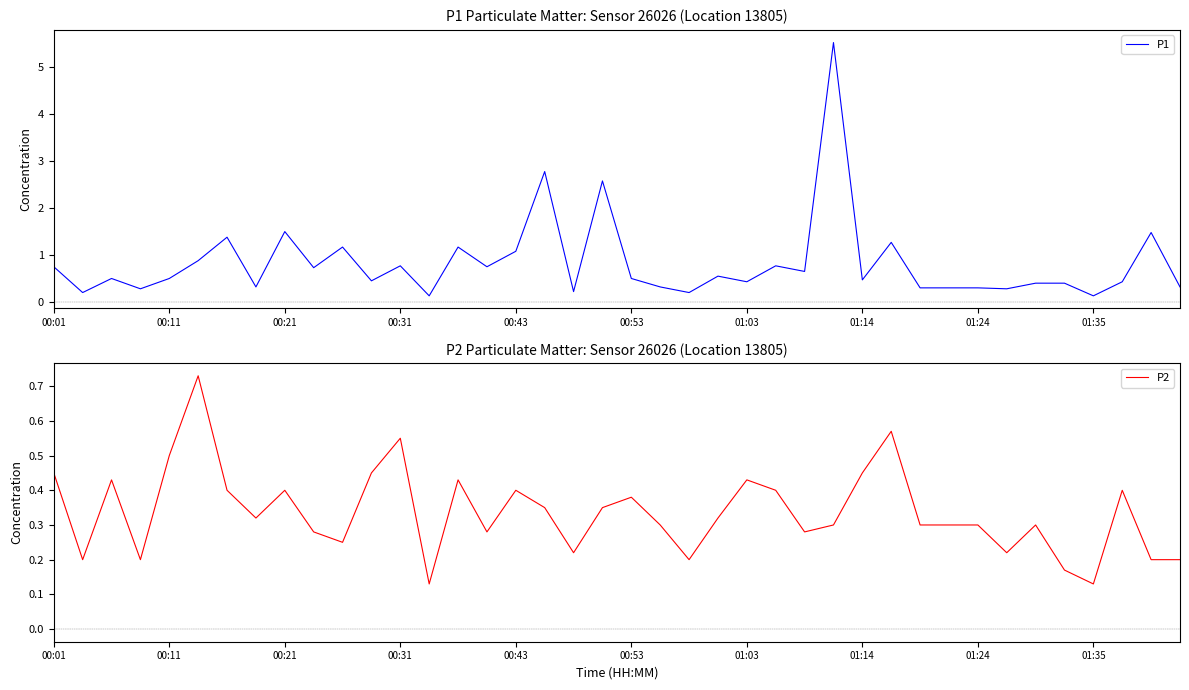

What is the average value of the P1 series?

0.8